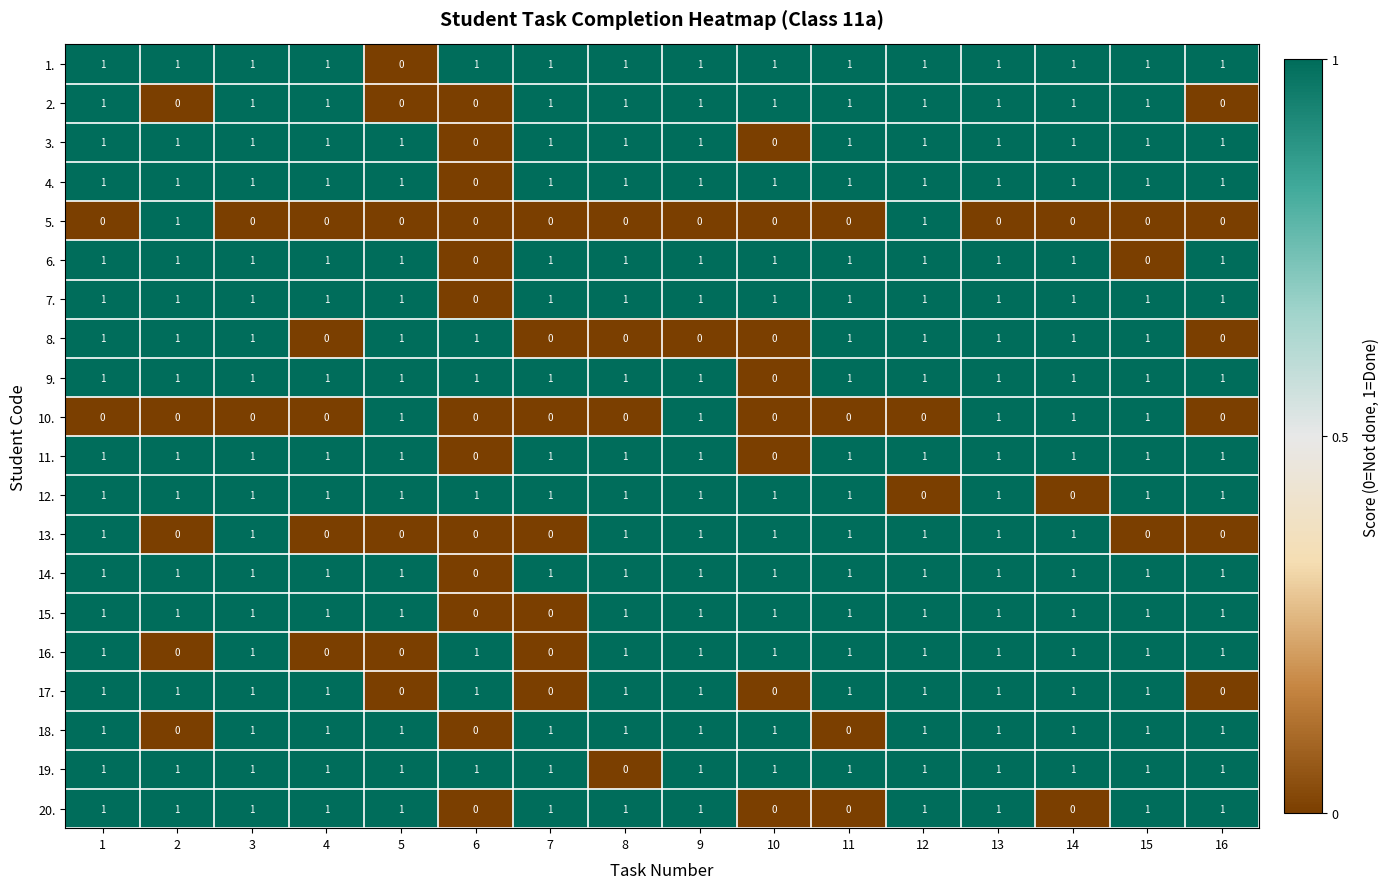

Where is 9. nearest to the value 0?

10